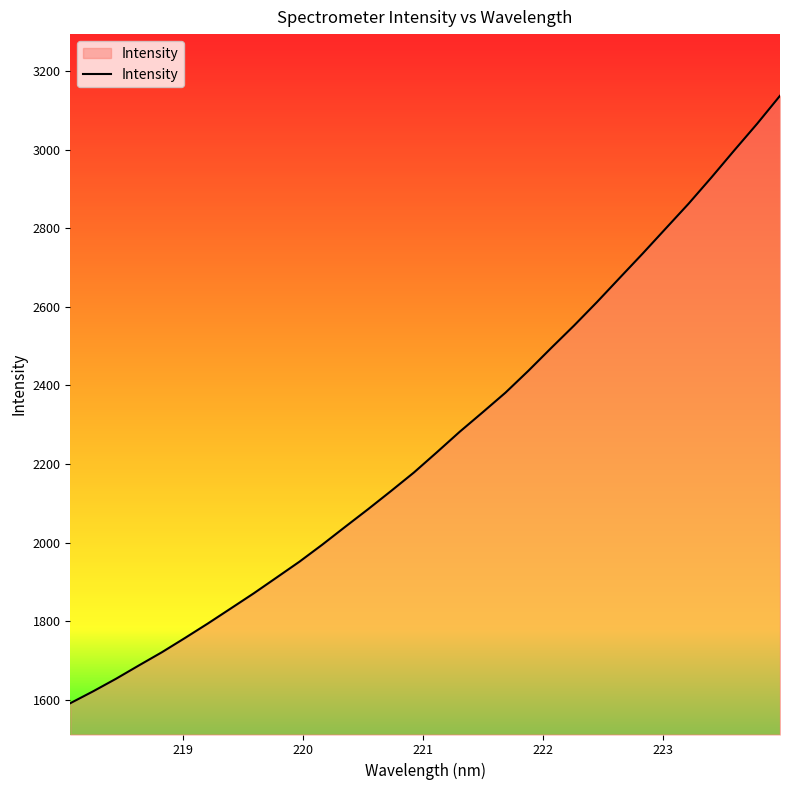

How many lines are shown in the chart?

1